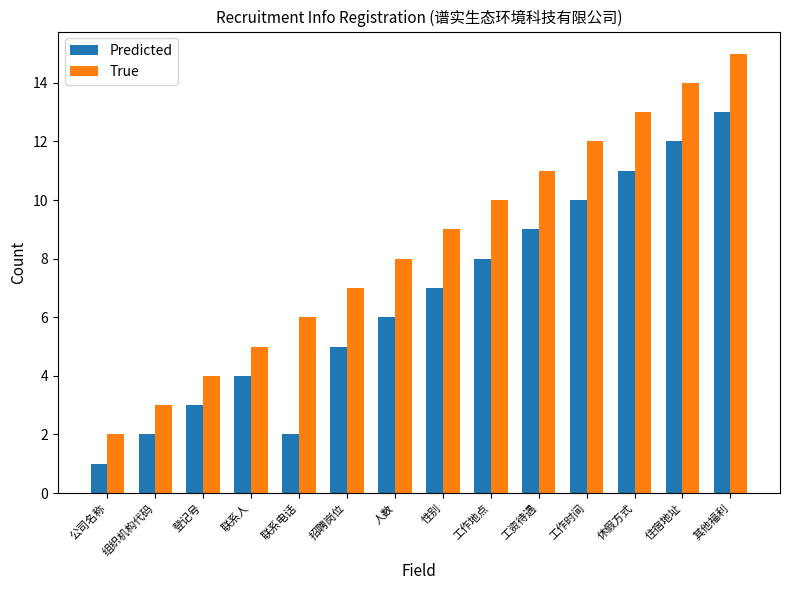

Reading right to left, extract all data points from this chart.

Predicted: 13	12	11	10	9	8	7	6	5	2	4	3	2	1
True: 15	14	13	12	11	10	9	8	7	6	5	4	3	2